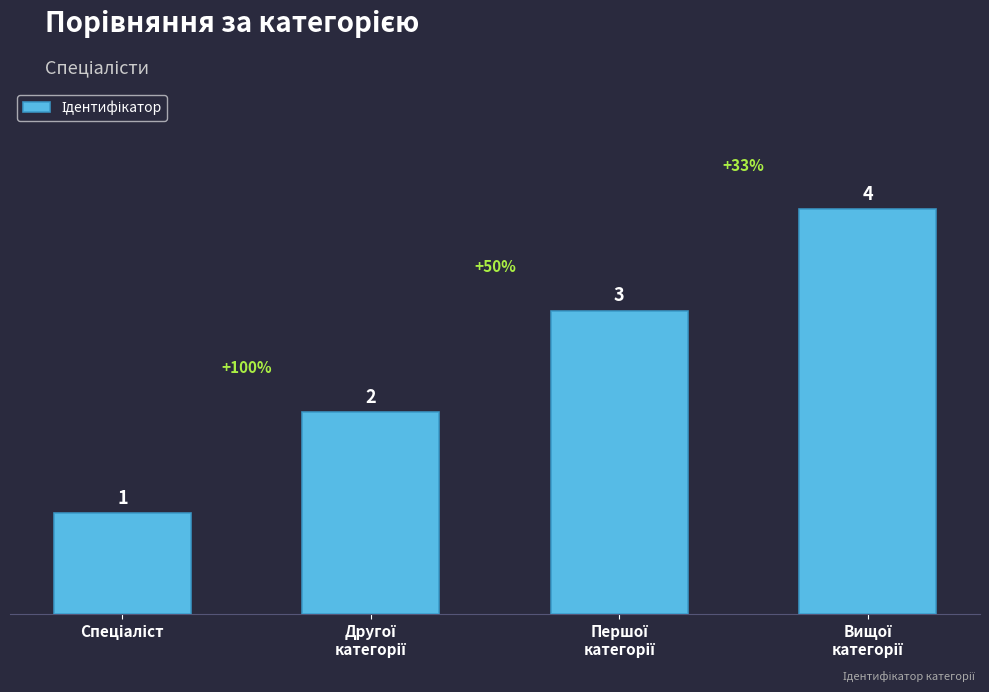

What is the value of the 3rd bar from the left?

3